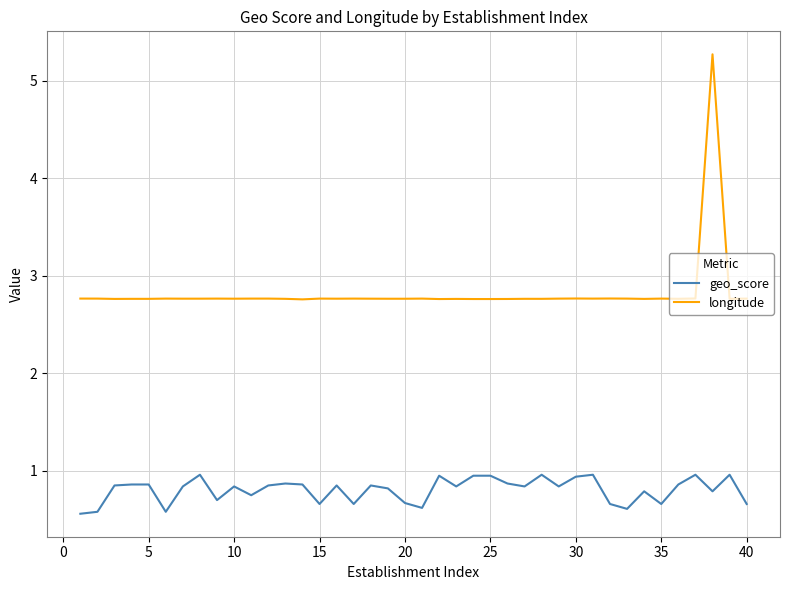

Which series has the widest spread of values?

longitude